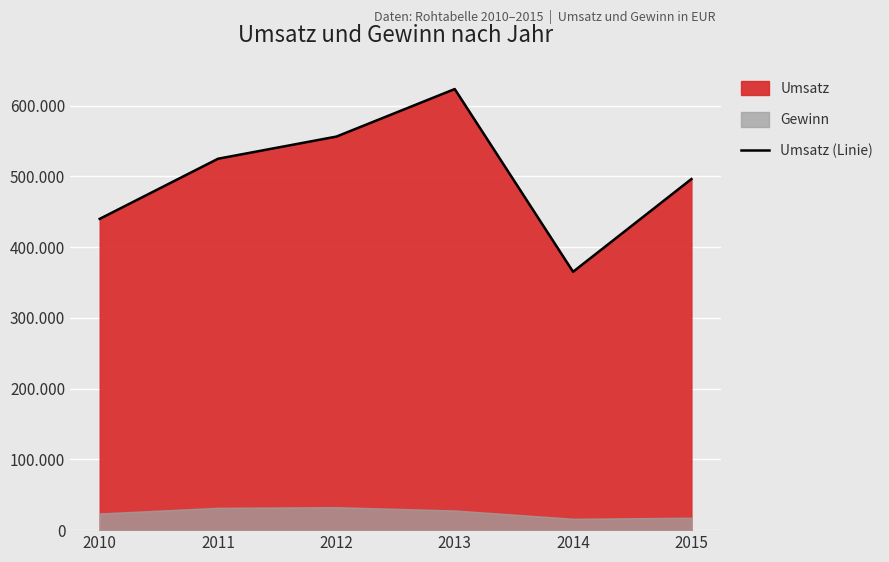

What is the difference between the values at 2010 and 2012?

116300